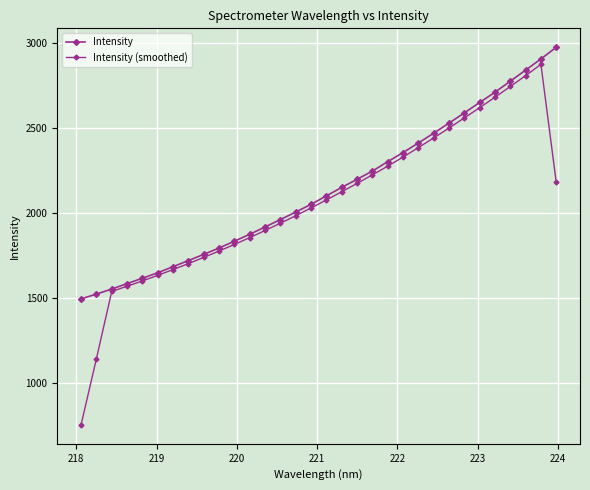

How many series are shown in this chart?

2